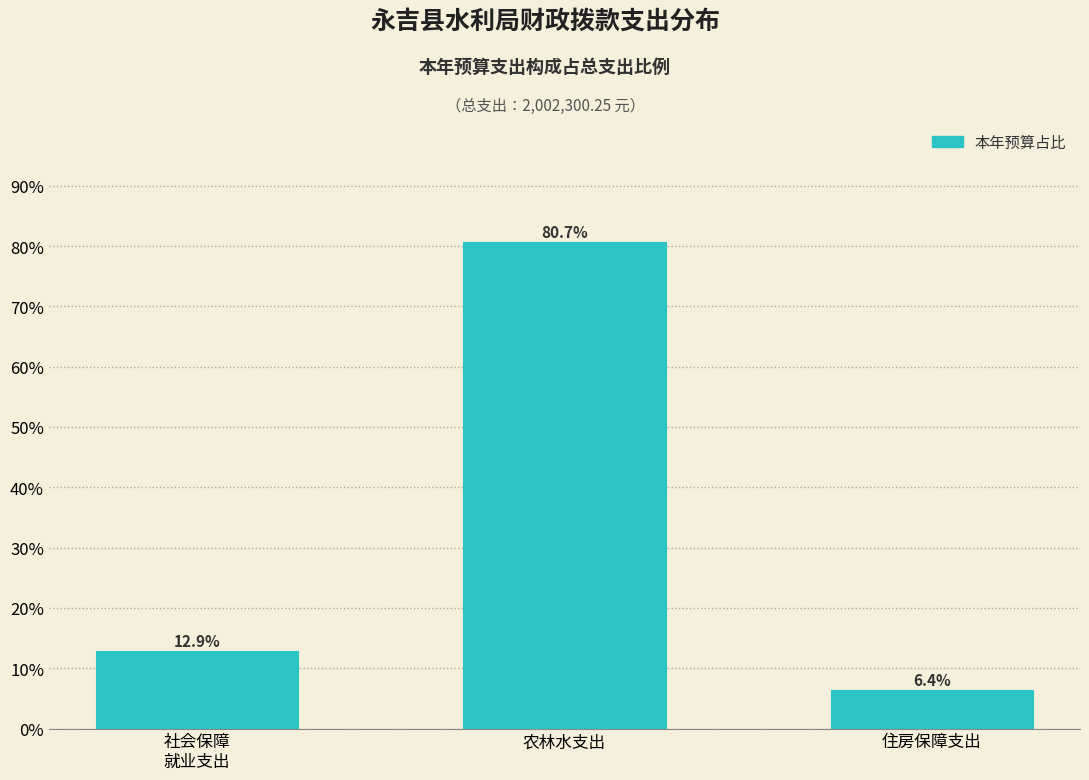

Reading left to right, transcribe all the data shown in this chart.

12.9	80.7	6.4